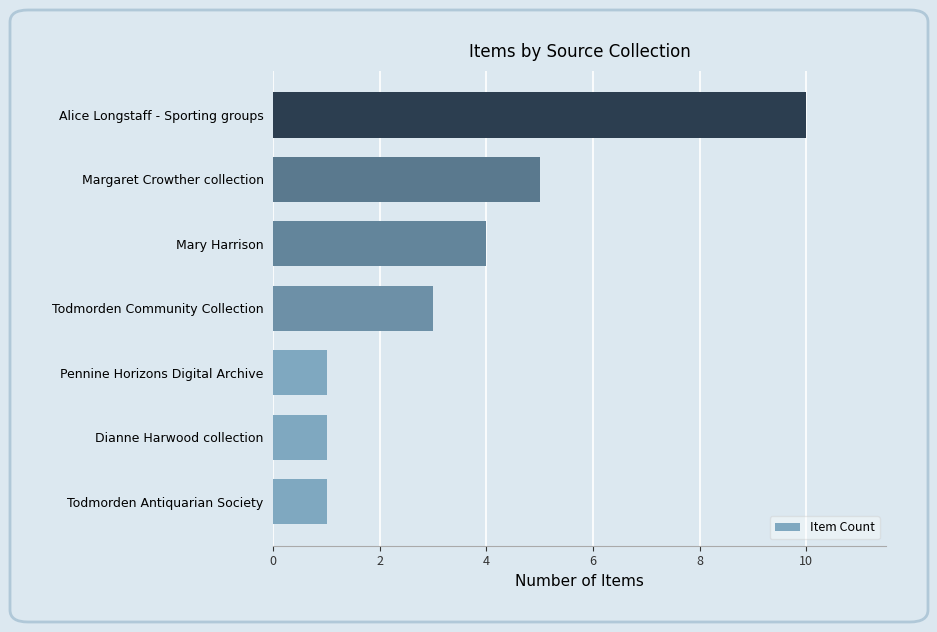

What is the sum of all values?

25